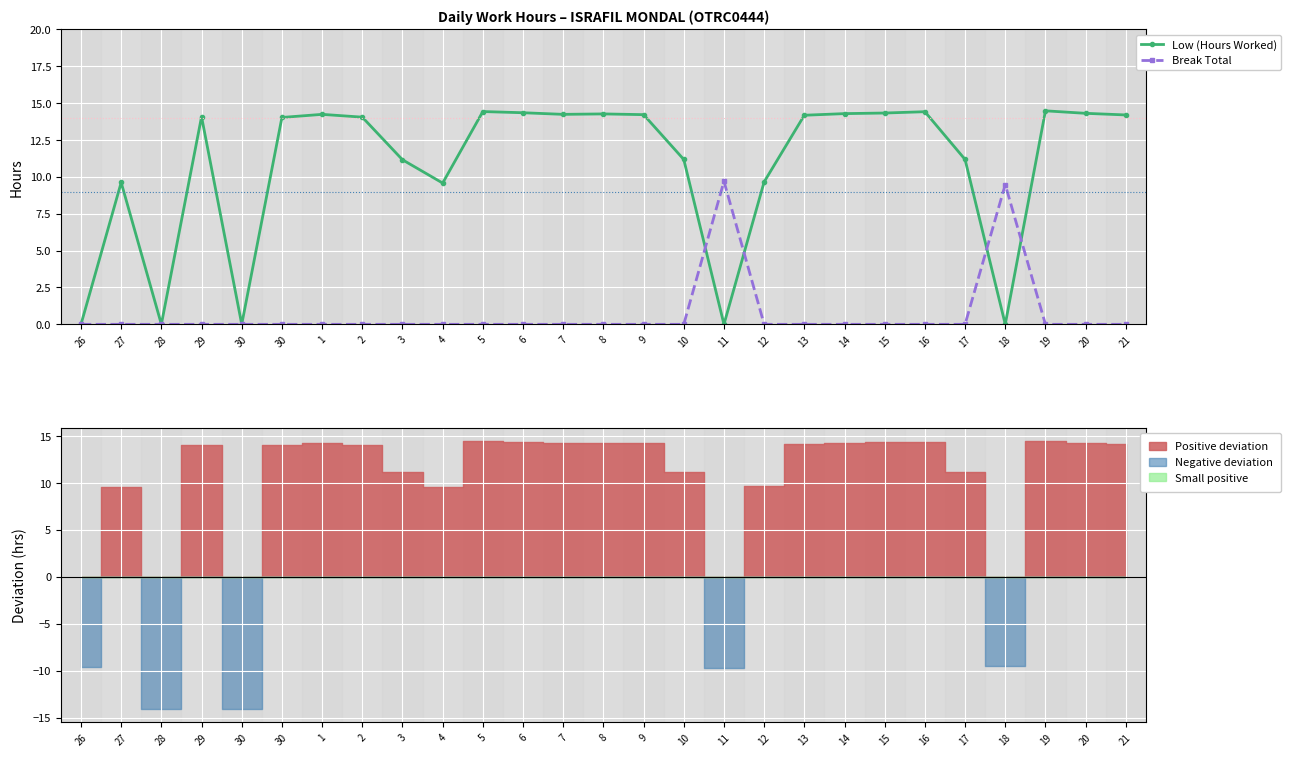

What is the label of the 4th point from the left?

29